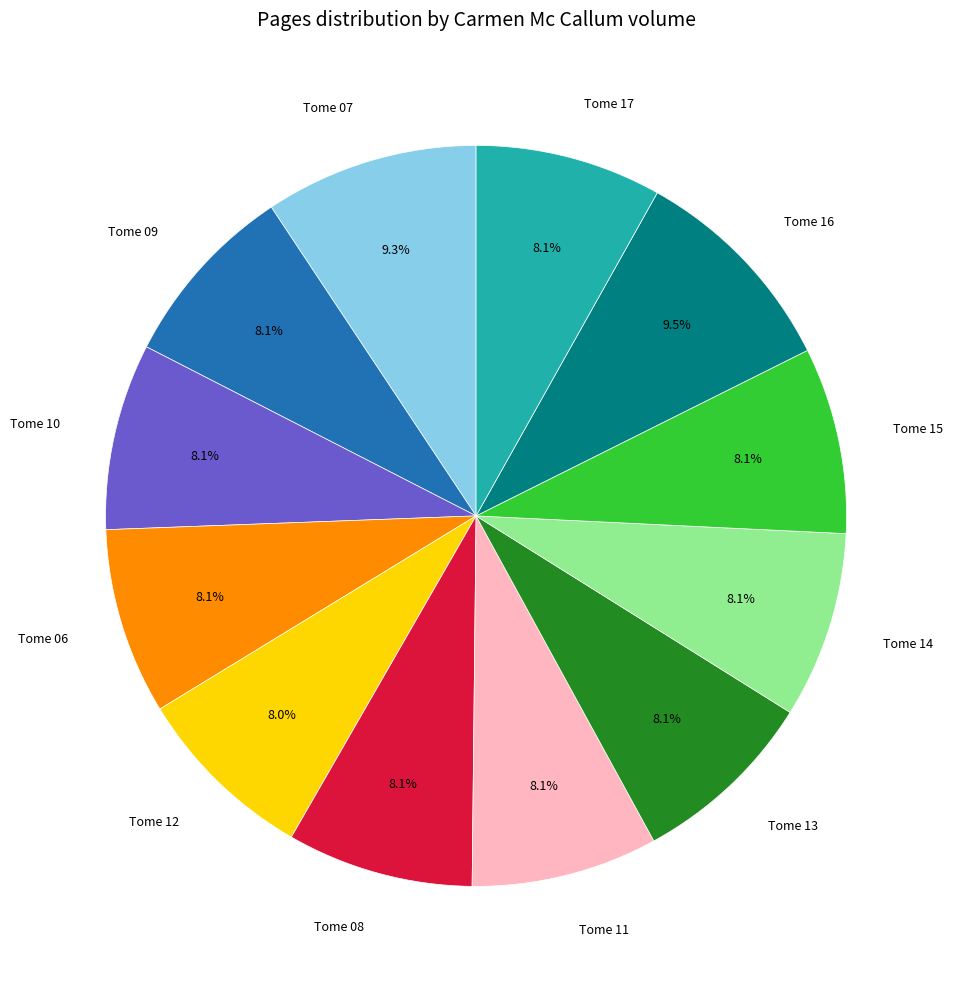

Is it true that Tome 11 is 16% of the pie?

False